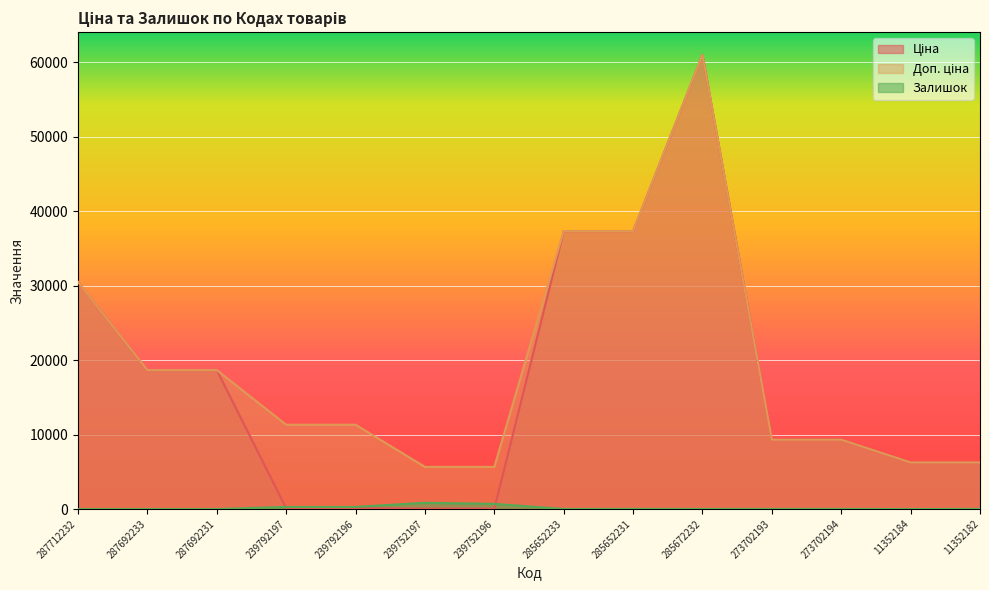

The value of Залишок at 239752197 is 845.0. True or false?

True